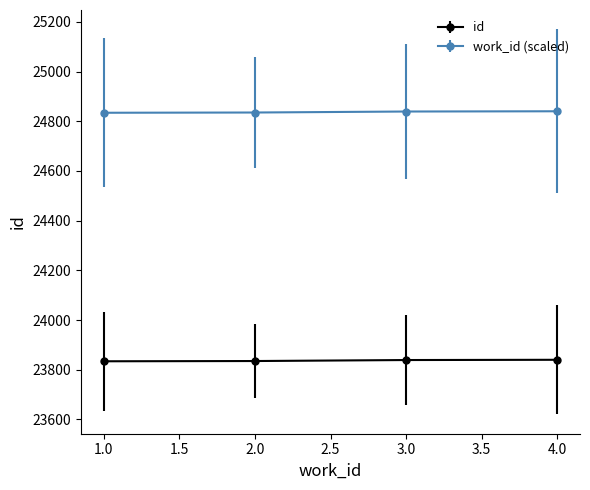

How many lines are shown in the chart?

2